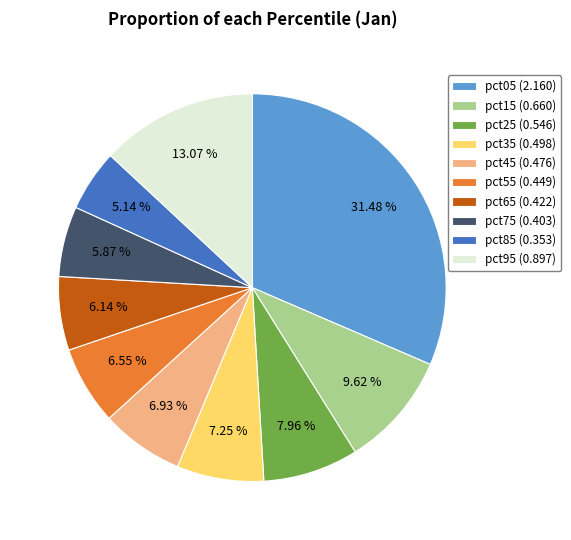

Is there any slice that represents more than half of the pie?

No